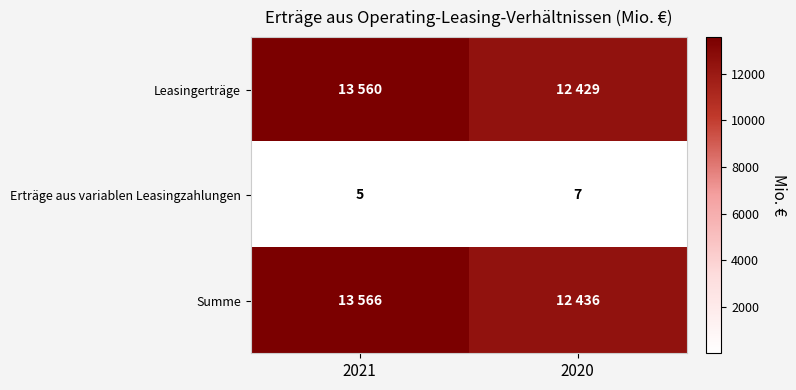

What is the average value of the Erträge aus variablen Leasingzahlungen series?

6